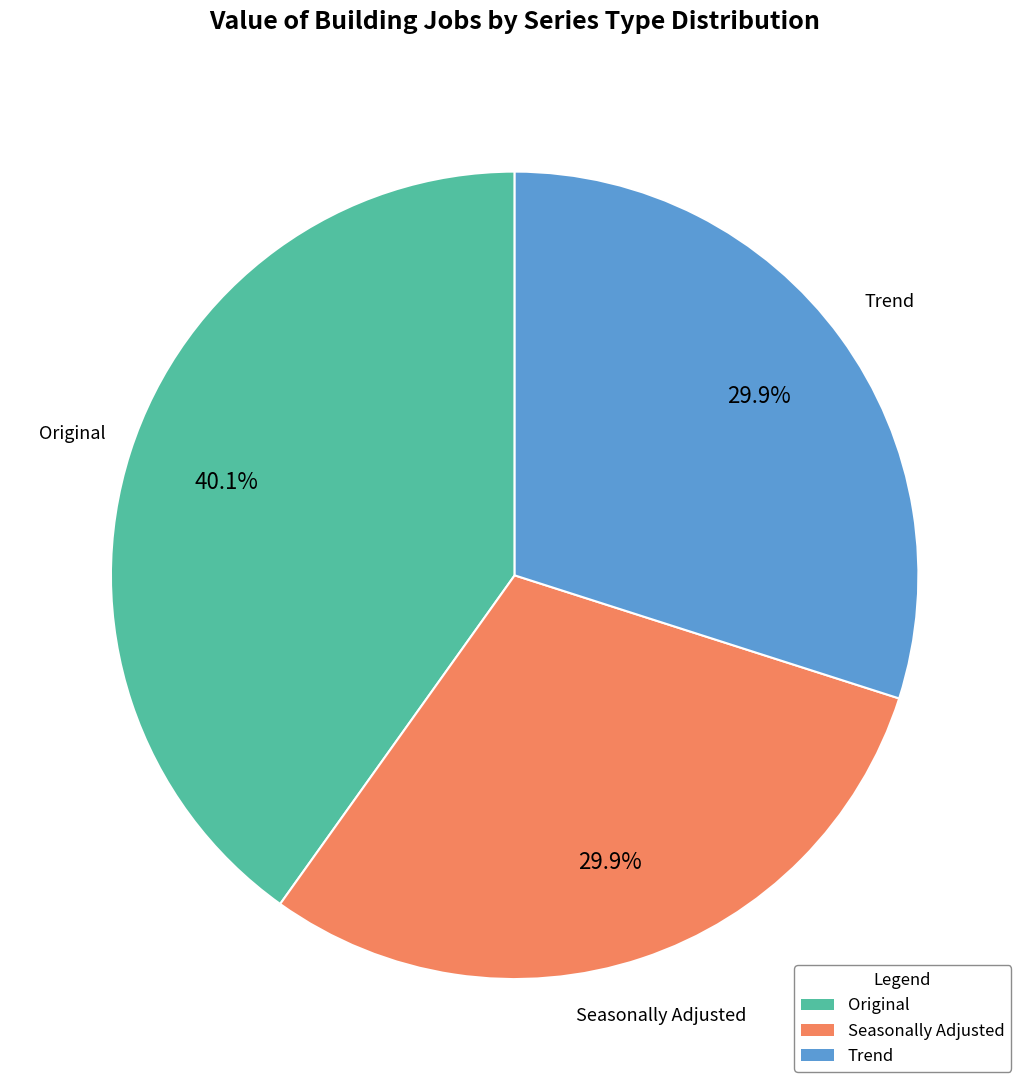

To the nearest percent, what is the combined percentage of Seasonally Adjusted and Original?

70%